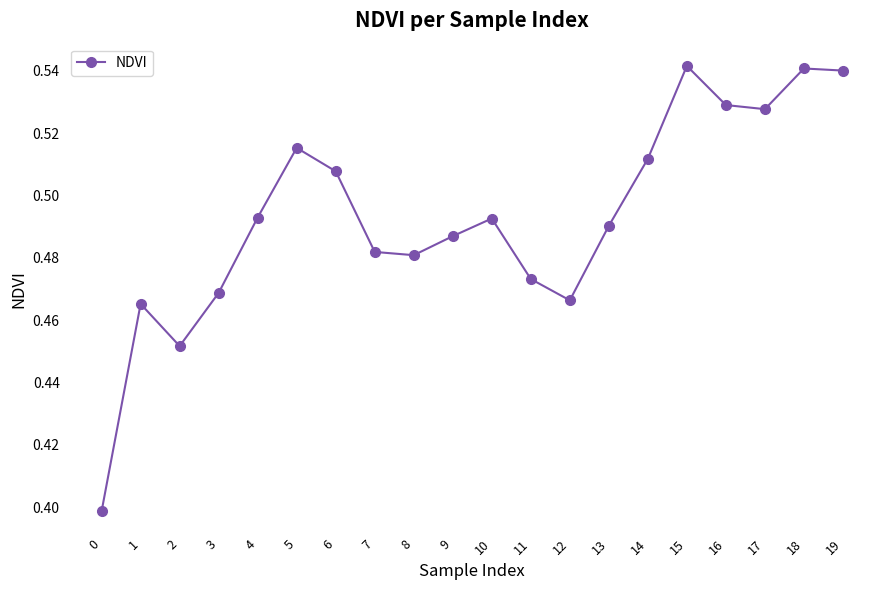

What is the minimum value shown in the chart?

0.4